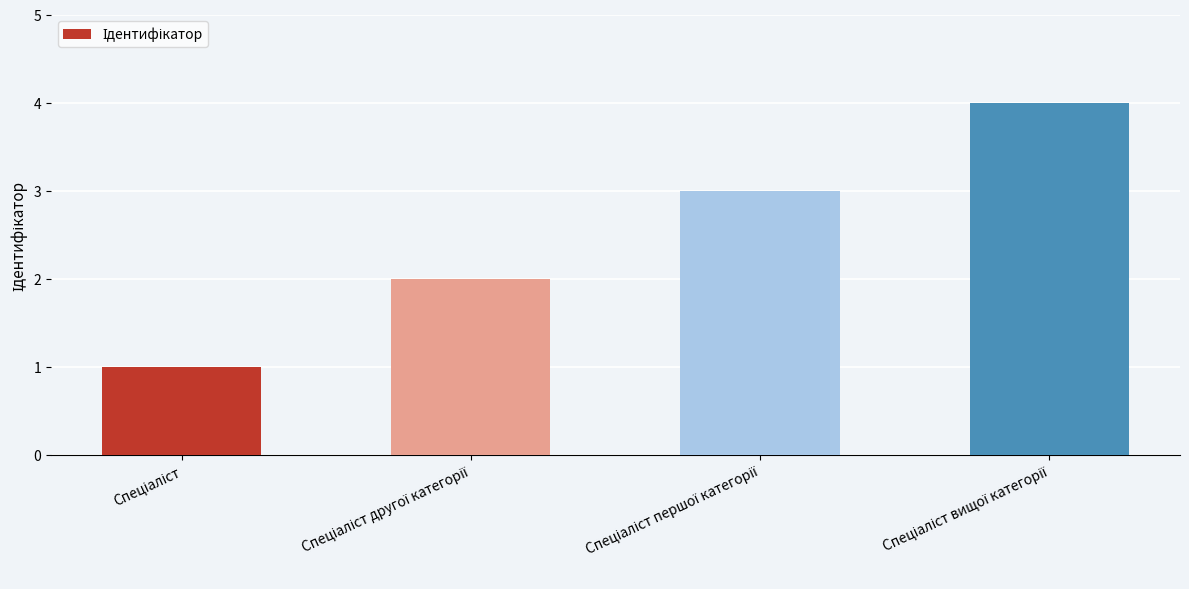

What is the value of the 2nd bar from the left?

2